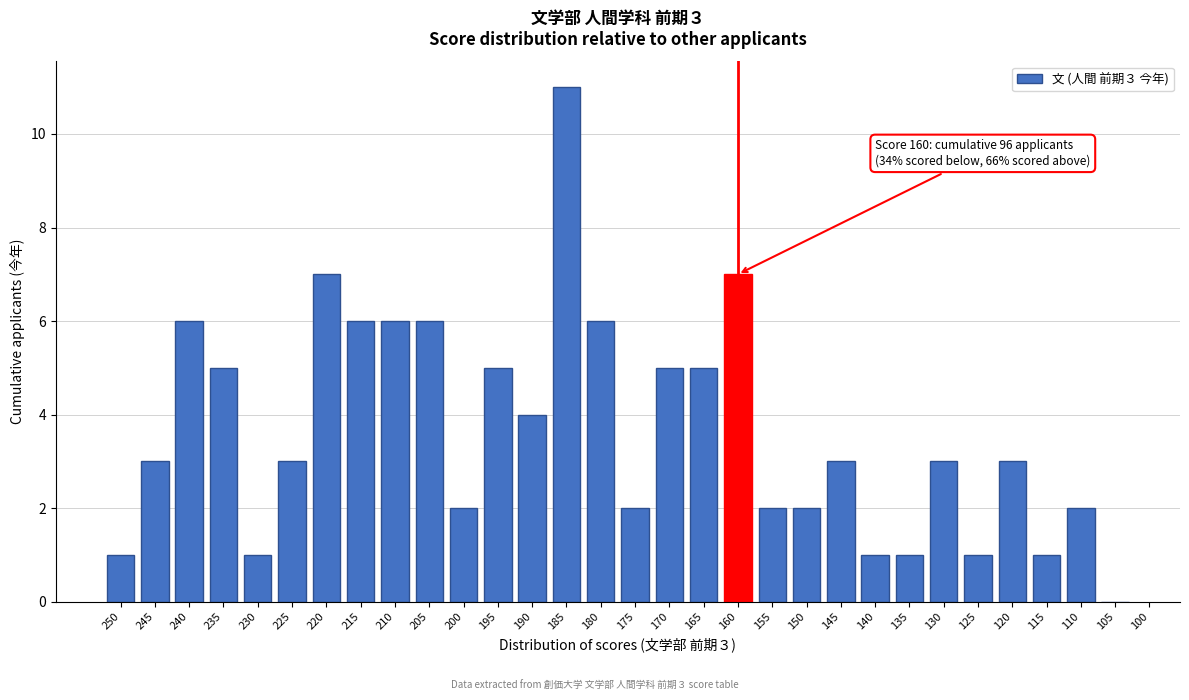

Reading left to right, transcribe all the data shown in this chart.

250=1	245=3	240=6	235=5	230=1	225=3	220=7	215=6	210=6	205=6	200=2	195=5	190=4	185=11	180=6	175=2	170=5	165=5	160=7	155=2	150=2	145=3	140=1	135=1	130=3	125=1	120=3	115=1	110=2	105=0